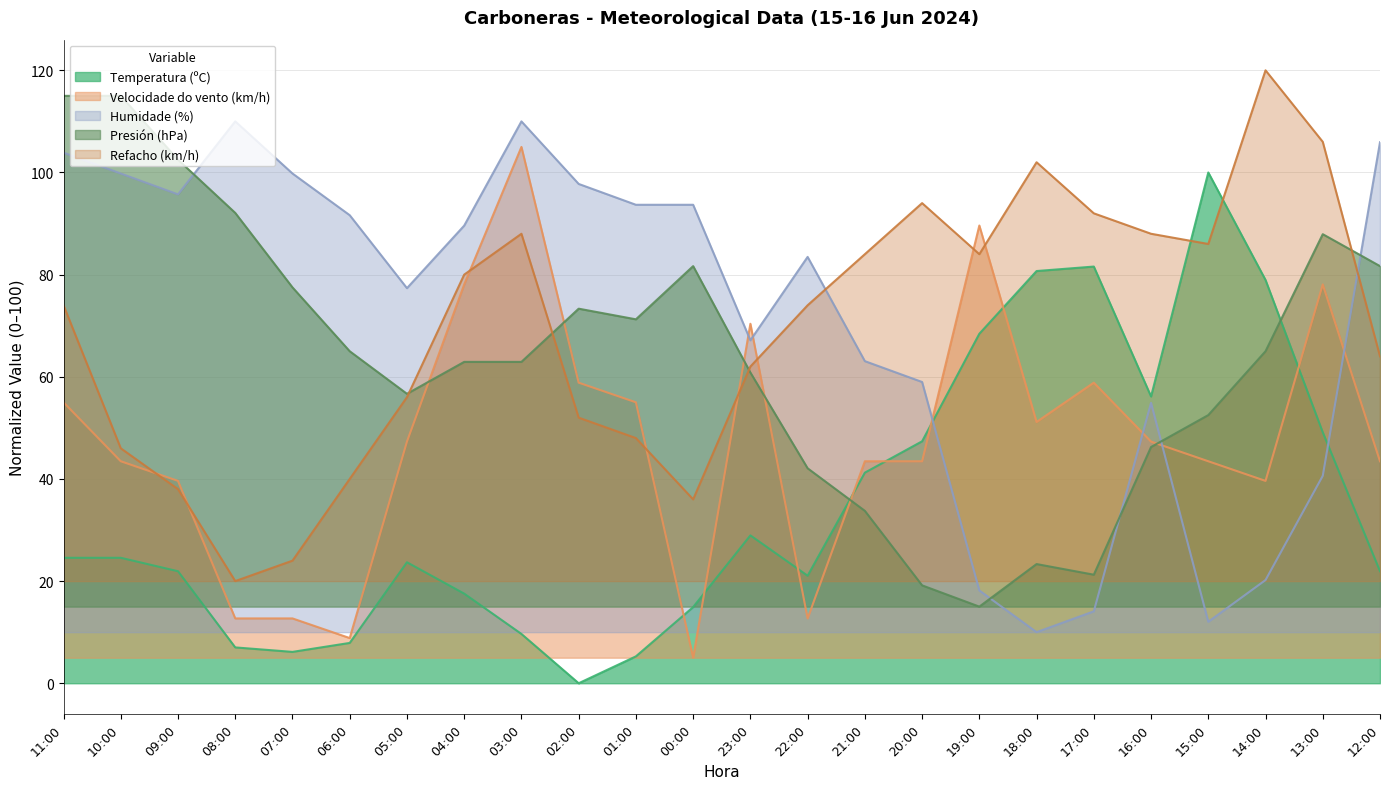

The value of Presión (hPa) at 00:00 is 22.5. True or false?

False